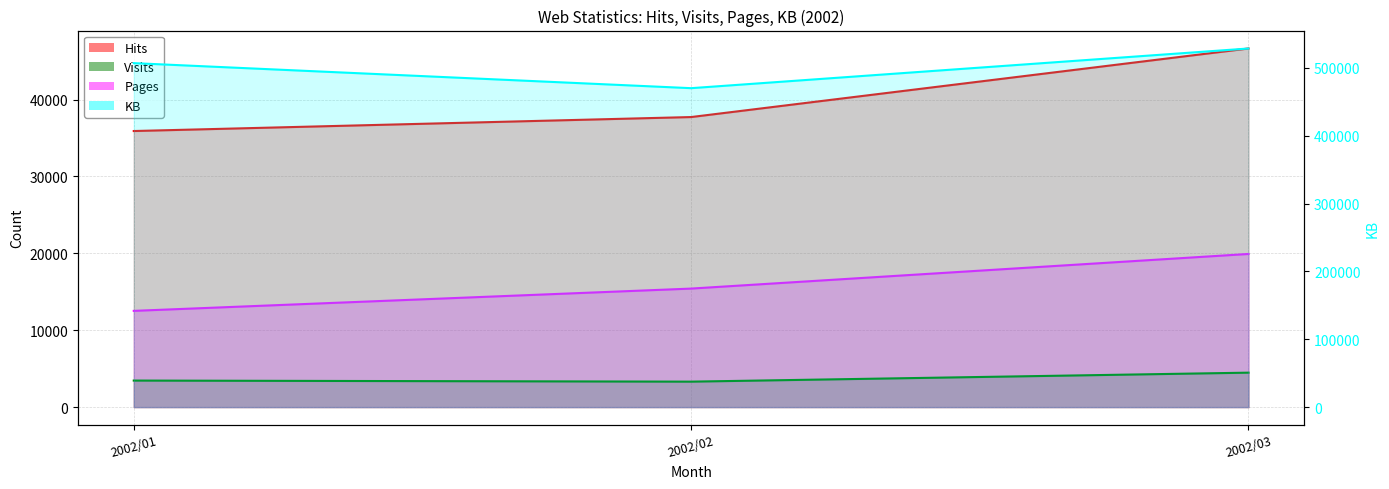

Which series has the largest range (max minus min)?

KB